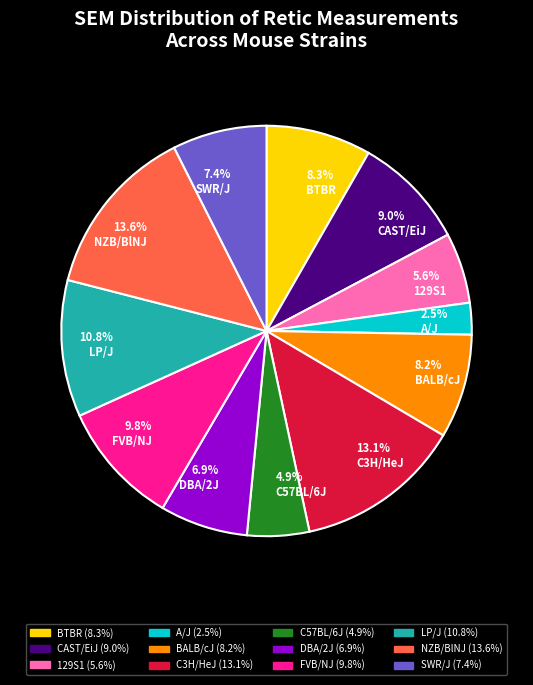

To the nearest percent, what portion does C57BL/6J represent?

5%